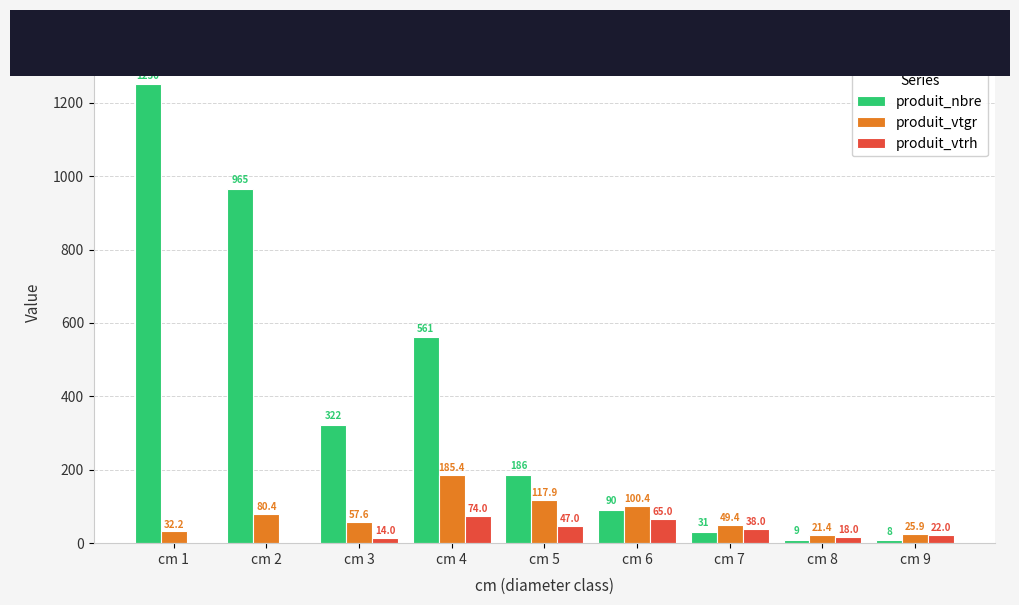

Reading left to right, transcribe all the data shown in this chart.

produit_nbre: 1250.0	965.0	322.0	561.0	186.0	90.0	31.0	9.0	8.0
produit_vtgr: 32.2	80.4	57.6	185.4	117.9	100.4	49.4	21.4	25.9
produit_vtrh: 0.0	0.0	14.0	74.0	47.0	65.0	38.0	18.0	22.0